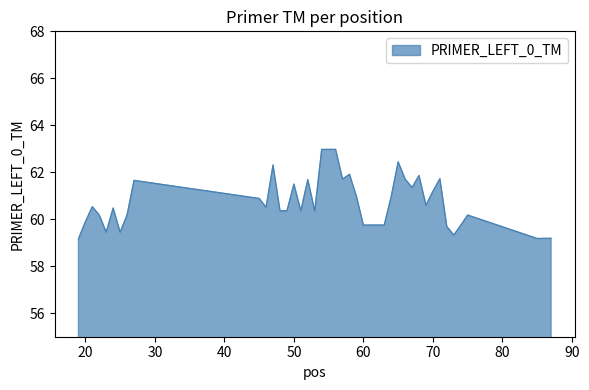

How many values are below 60?

12